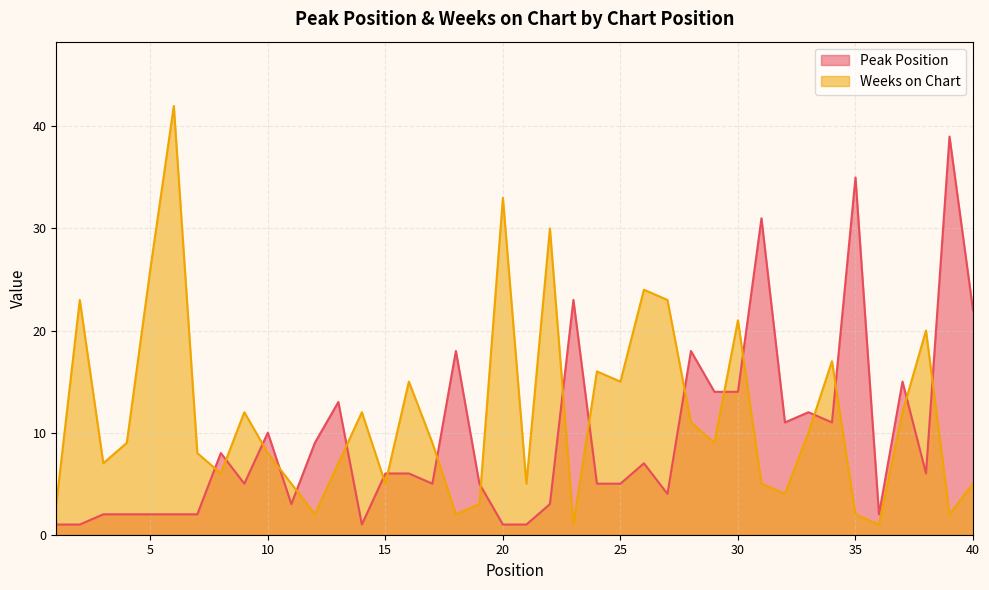

What are all the series names shown in the legend?

Peak Position, Weeks on Chart